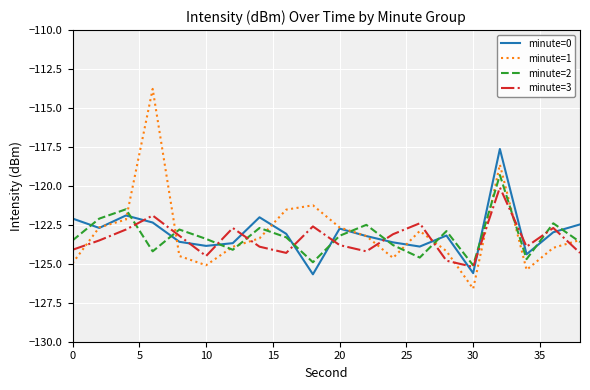

What is the maximum value shown in the chart?

-113.8